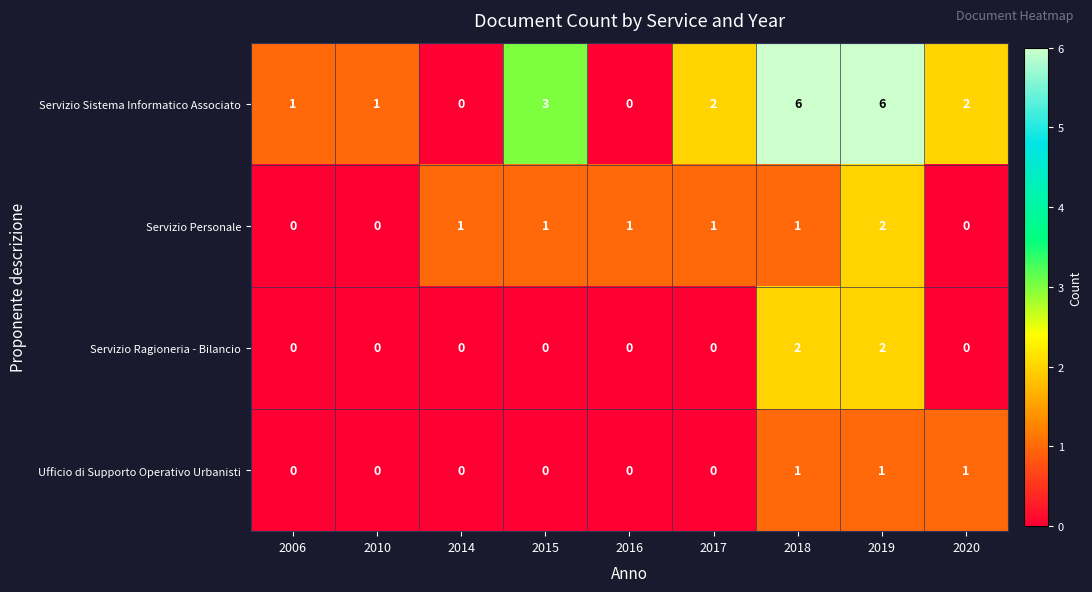

How many Ufficio di Supporto Operativo Urbanisti values are between 0 and 1?

9